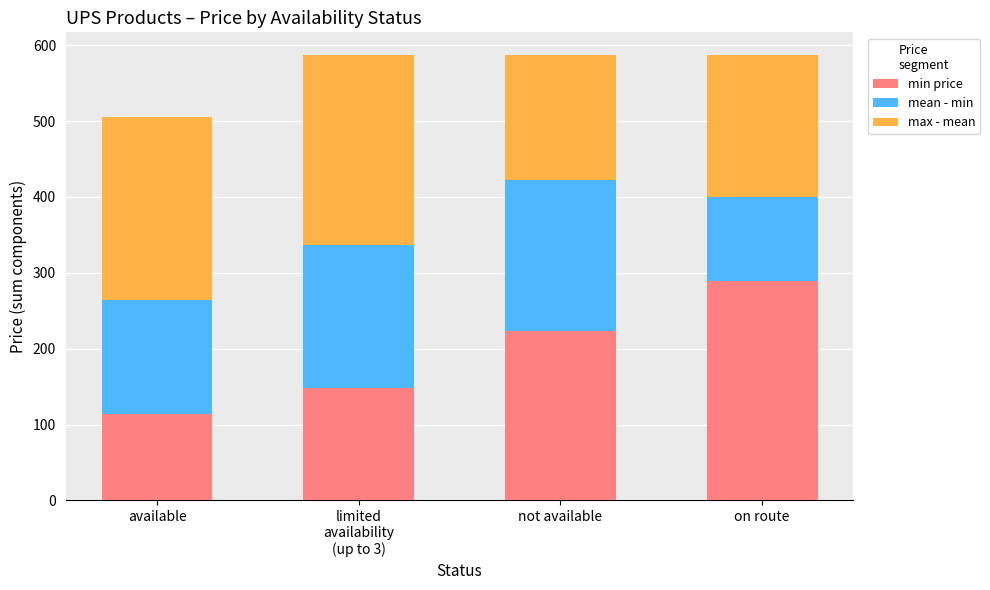

What is the approximate value of min price at on route?

288.6